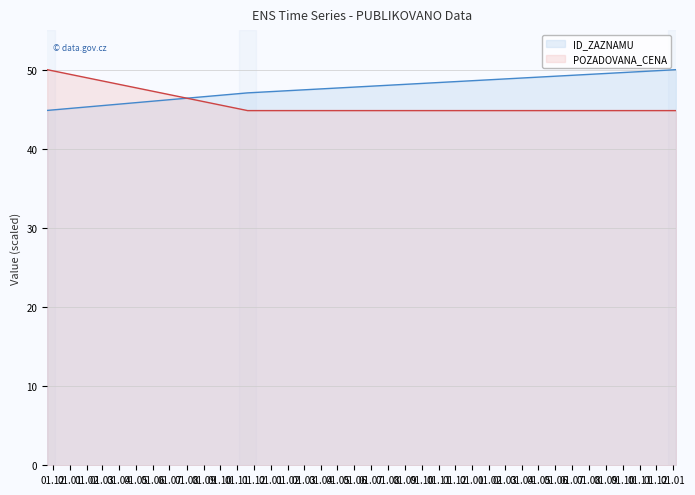

What position from the left is 2022-01-06?

3